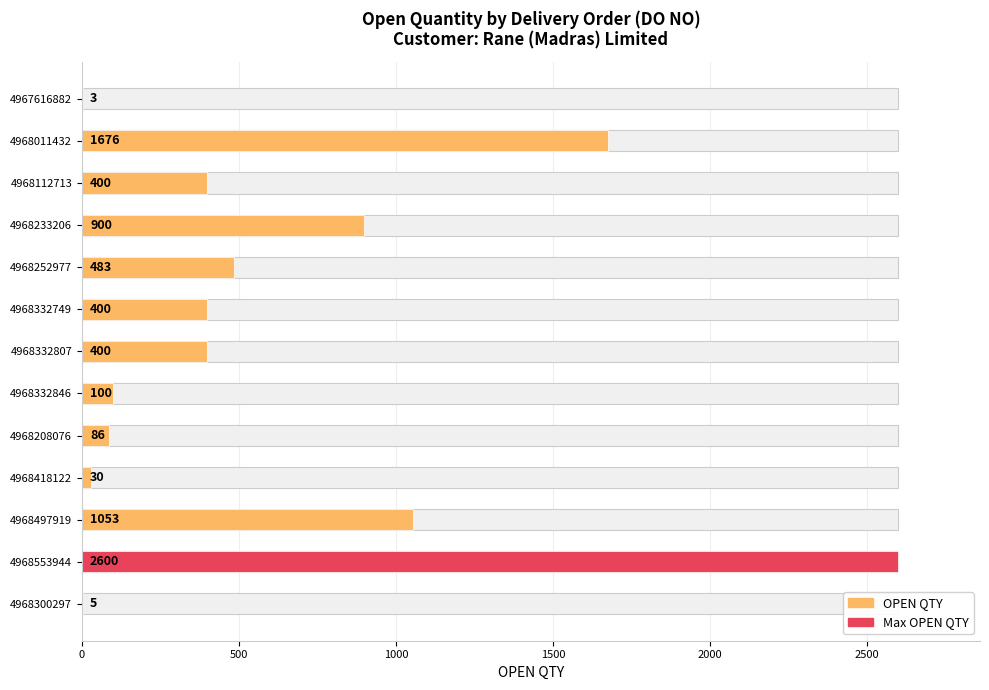

True or false: the data shows 1676 at 4968011432.

True